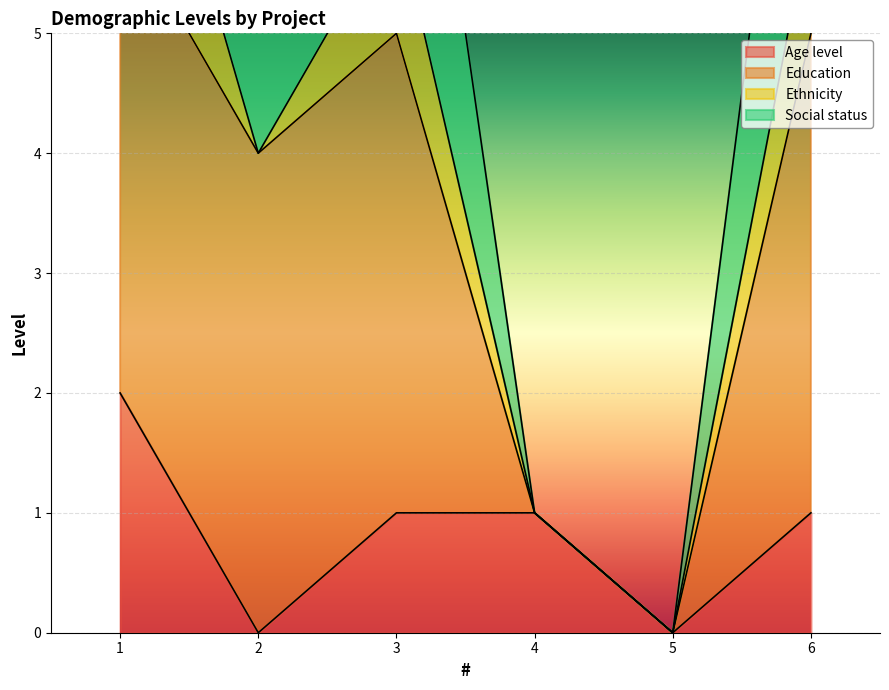

True or false: Education and Age level intersect in this chart.

False